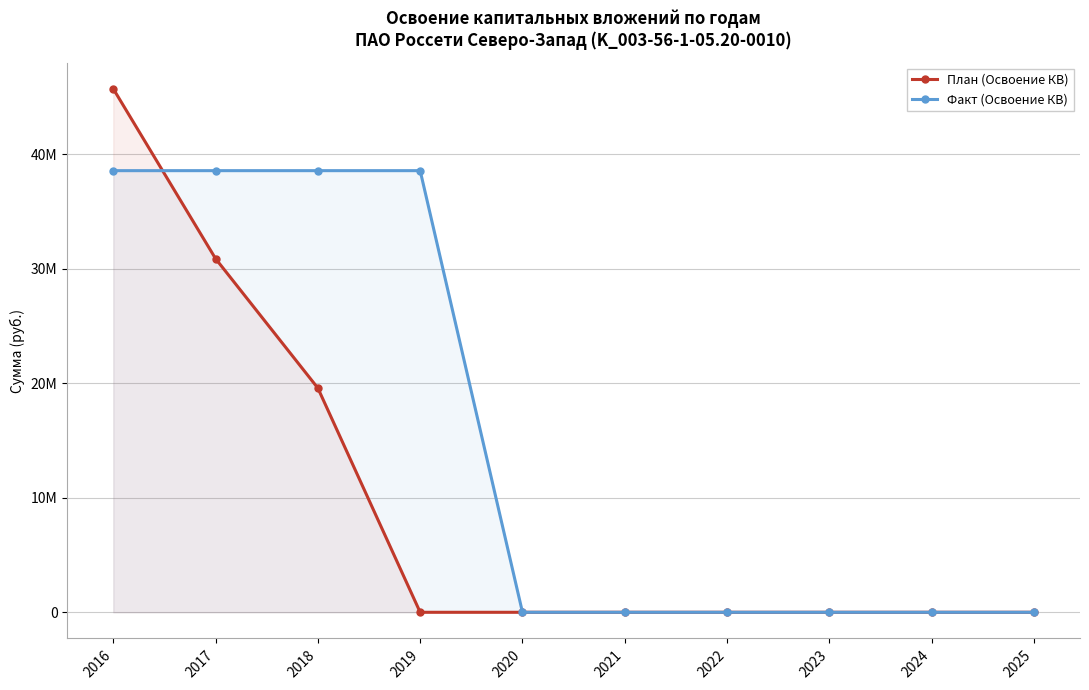

Rank the series by their average value, from highest to lowest.

Факт (Освоение КВ), План (Освоение КВ)